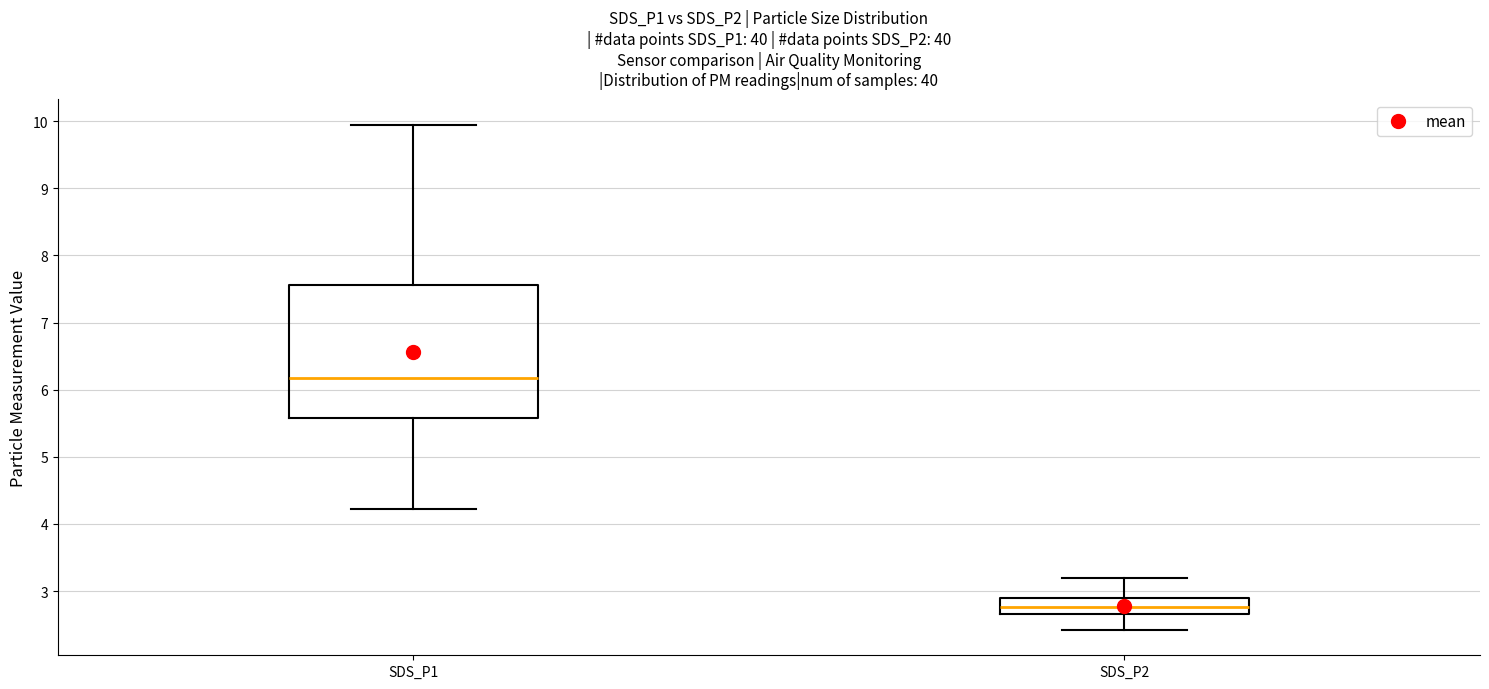

Comparing the boxes themselves (not the whiskers), which one is the tallest?

SDS_P1